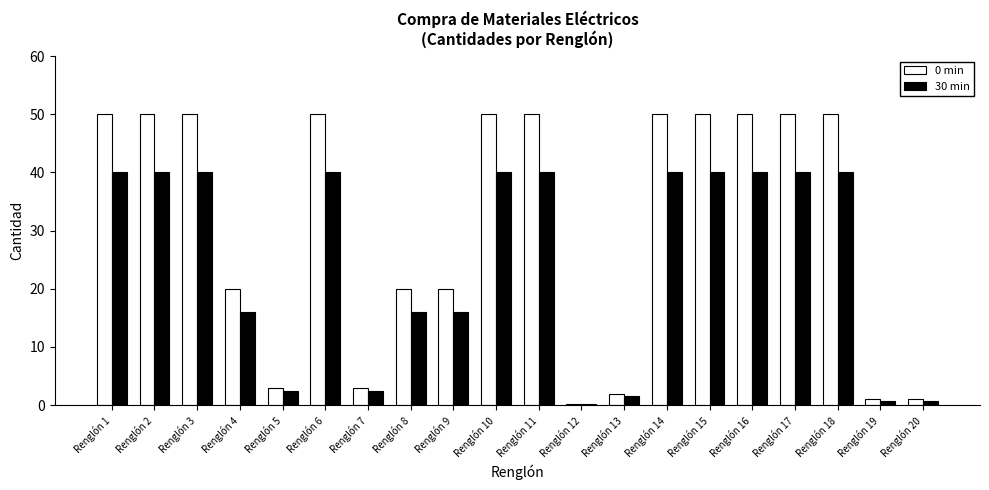

Reading right to left, list all the values displayed in this chart.

0 min: Renglón 20=1.0	Renglón 19=1.0	Renglón 18=50.0	Renglón 17=50.0	Renglón 16=50.0	Renglón 15=50.0	Renglón 14=50.0	Renglón 13=2.0	Renglón 12=0.2	Renglón 11=50.0	Renglón 10=50.0	Renglón 9=20.0	Renglón 8=20.0	Renglón 7=3.0	Renglón 6=50.0	Renglón 5=3.0	Renglón 4=20.0	Renglón 3=50.0	Renglón 2=50.0	Renglón 1=50.0
30 min: Renglón 20=0.8	Renglón 19=0.8	Renglón 18=40.0	Renglón 17=40.0	Renglón 16=40.0	Renglón 15=40.0	Renglón 14=40.0	Renglón 13=1.6	Renglón 12=0.2	Renglón 11=40.0	Renglón 10=40.0	Renglón 9=16.0	Renglón 8=16.0	Renglón 7=2.4	Renglón 6=40.0	Renglón 5=2.4	Renglón 4=16.0	Renglón 3=40.0	Renglón 2=40.0	Renglón 1=40.0